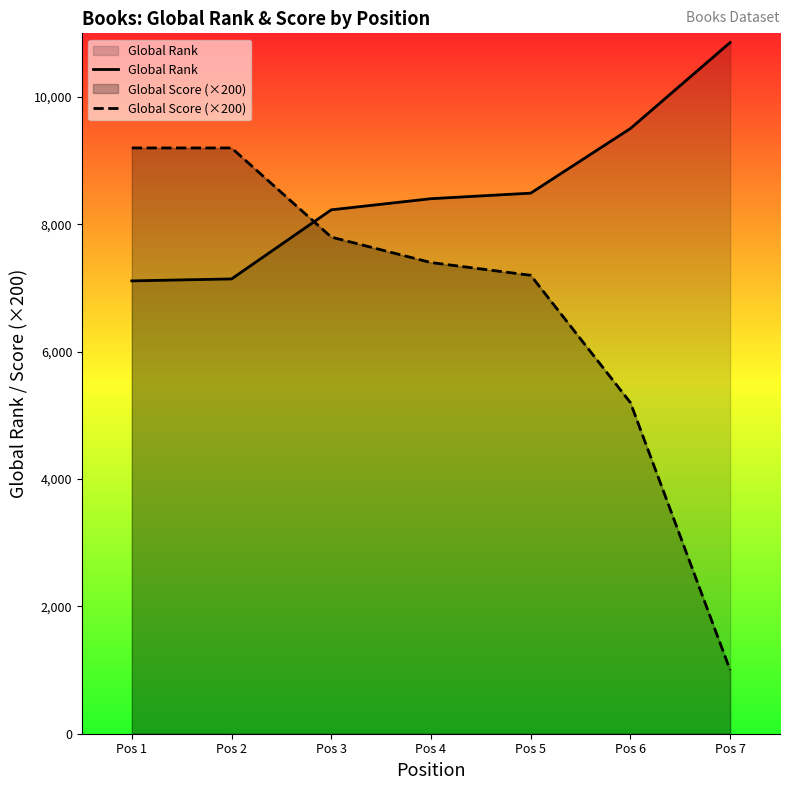

List the series in order of their overall mean, lowest first.

Global Score (×200), Global Rank